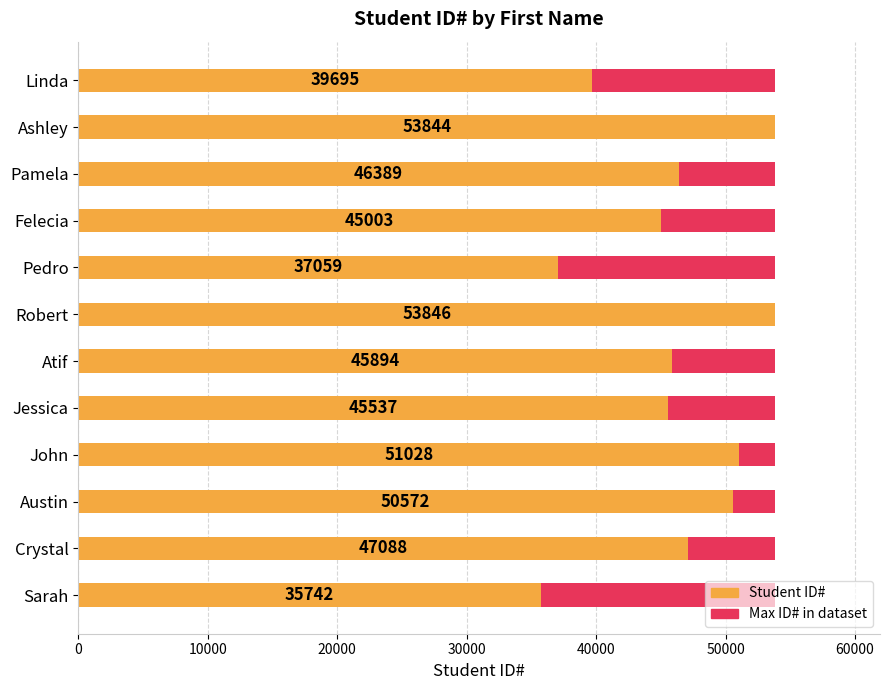

List the series in order of their overall mean, highest first.

Student ID#, Maximum ID#